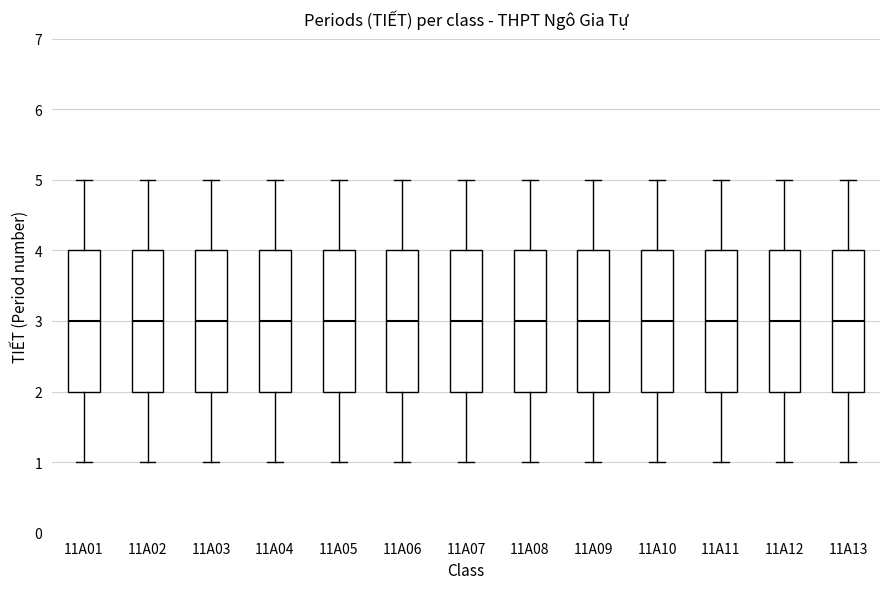

Reading left to right, transcribe this box plot: for each box, give where its median line is, the range the box spans, and where its two whiskers end, as read against the y-axis. The values are not printed on the chart, so give them approximately, as read against the axis.

11A01: median 3, box 2 to 4, whiskers 1 to 5
11A02: median 3, box 2 to 4, whiskers 1 to 5
11A03: median 3, box 2 to 4, whiskers 1 to 5
11A04: median 3, box 2 to 4, whiskers 1 to 5
11A05: median 3, box 2 to 4, whiskers 1 to 5
11A06: median 3, box 2 to 4, whiskers 1 to 5
11A07: median 3, box 2 to 4, whiskers 1 to 5
11A08: median 3, box 2 to 4, whiskers 1 to 5
11A09: median 3, box 2 to 4, whiskers 1 to 5
11A10: median 3, box 2 to 4, whiskers 1 to 5
11A11: median 3, box 2 to 4, whiskers 1 to 5
11A12: median 3, box 2 to 4, whiskers 1 to 5
11A13: median 3, box 2 to 4, whiskers 1 to 5